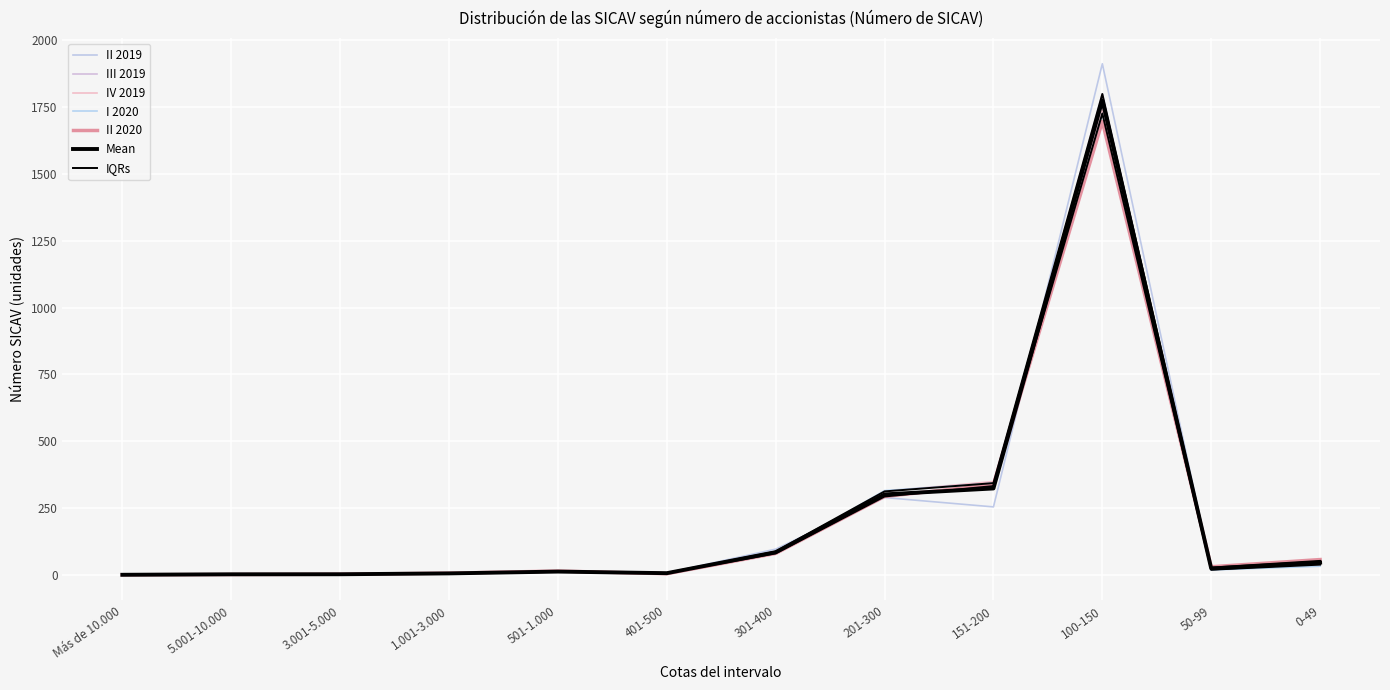

What is the sum of the II 2020 values at Más de 10.000 and 501-1.000?

14